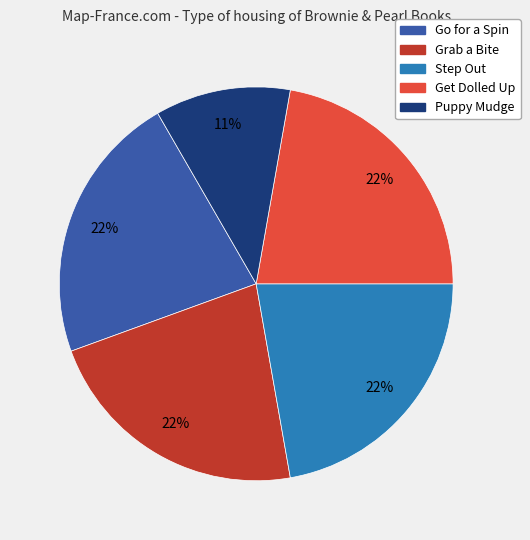

To the nearest percent, what is the average slice percentage?

20%